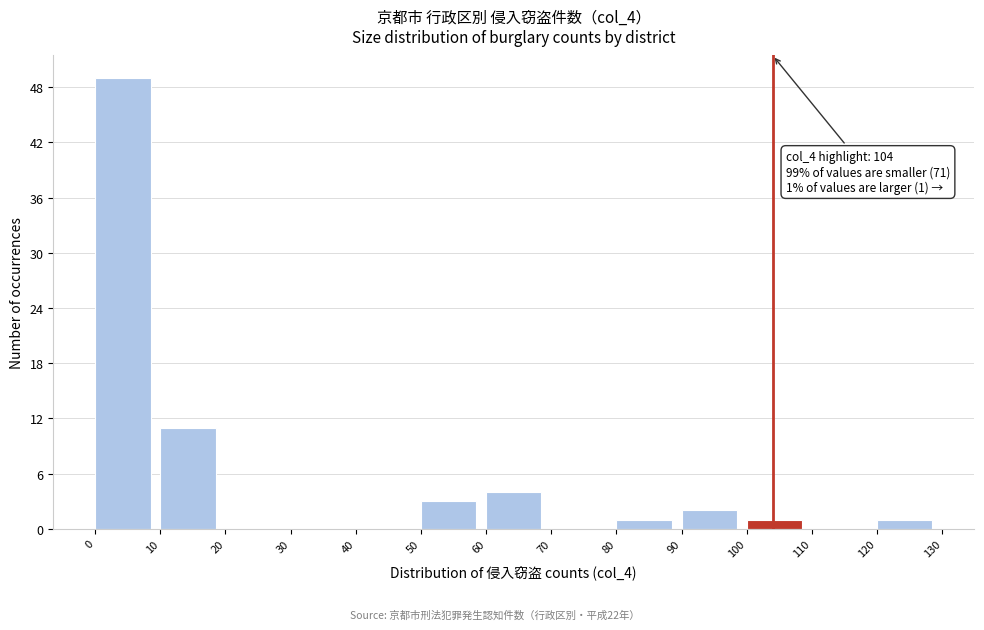

Which range on the x-axis has the tallest bar?

0 to 10